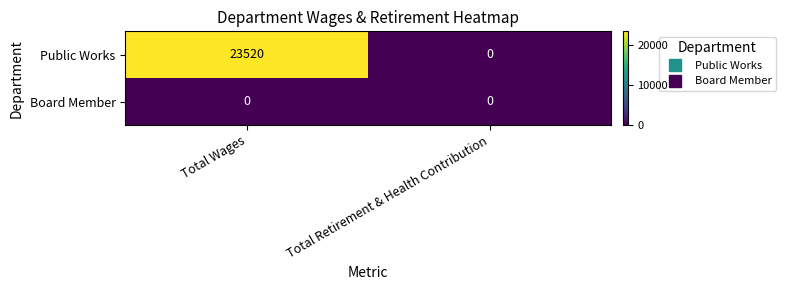

Reading right to left, extract all data points from this chart.

Public Works: Total Retirement & Health Contribution=0	Total Wages=23520
Board Member: Total Retirement & Health Contribution=0	Total Wages=0